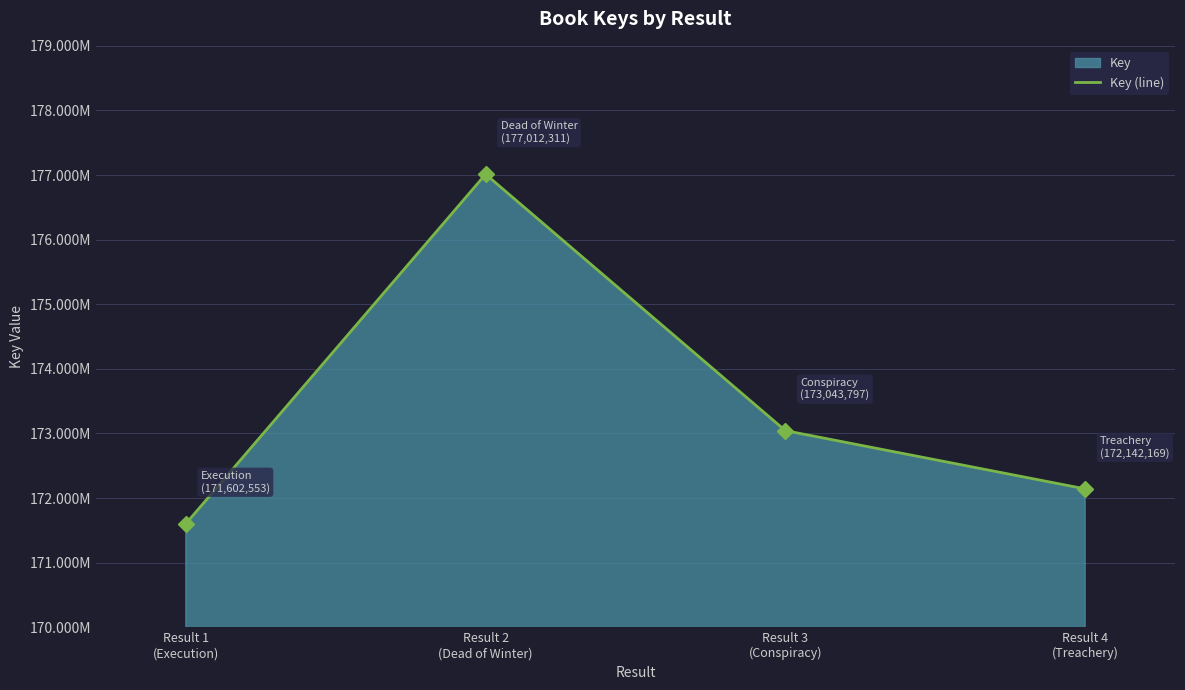

Reading left to right, transcribe all the data shown in this chart.

171602553	177012311	173043797	172142169